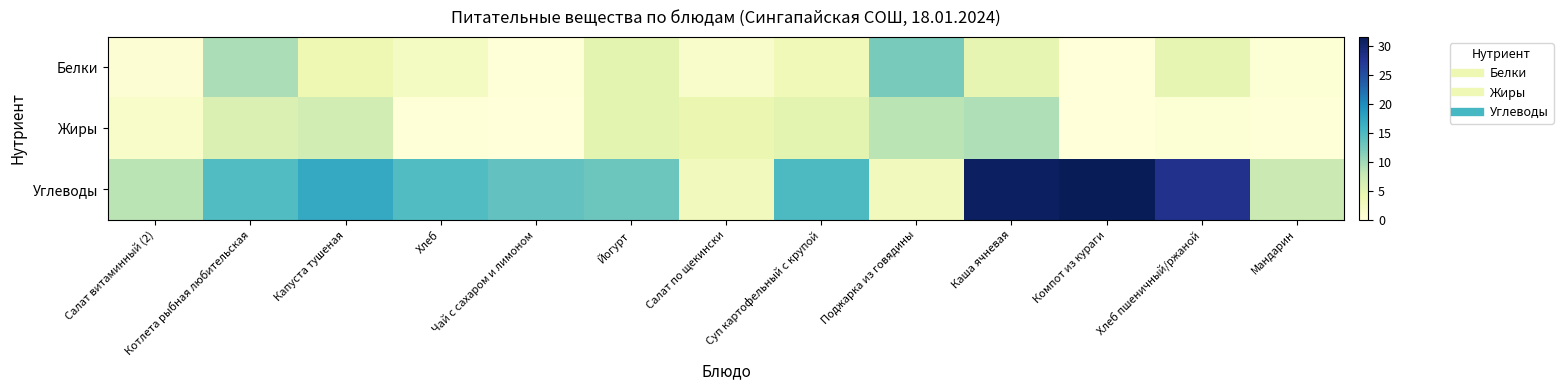

Between Салат по щекински and Йогурт, which is larger?

Йогурт